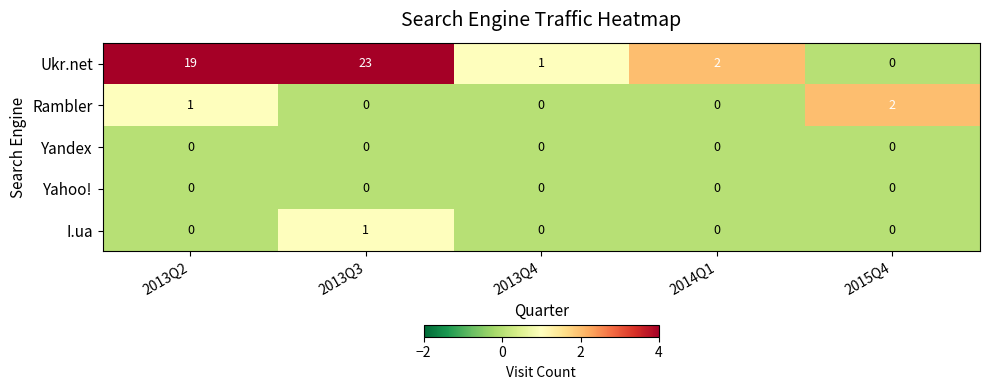

Where is Ukr.net nearest to the value 11?

2013Q2